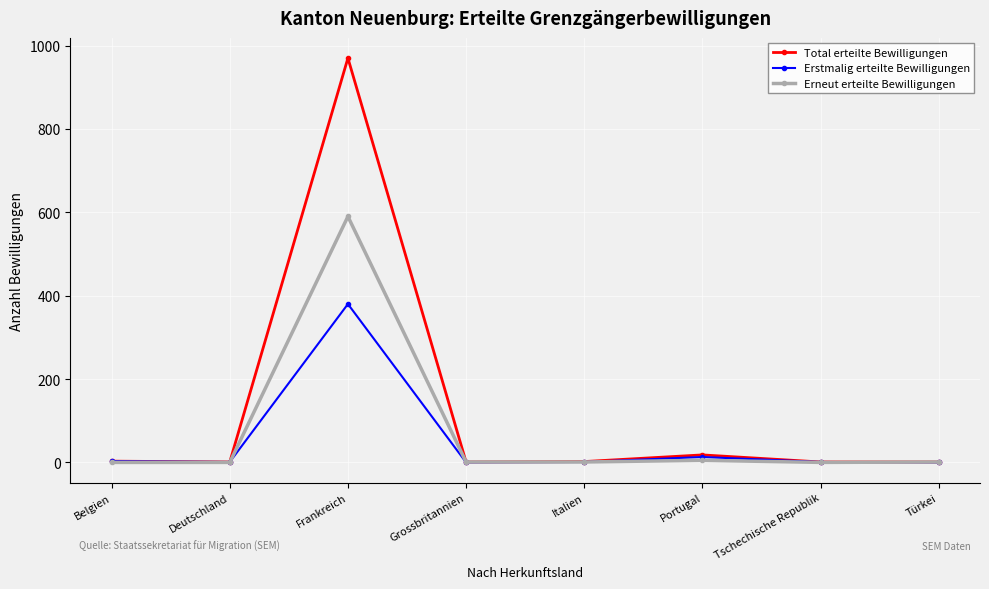

What is the sum of all Total erteilte Bewilligungen values?

997